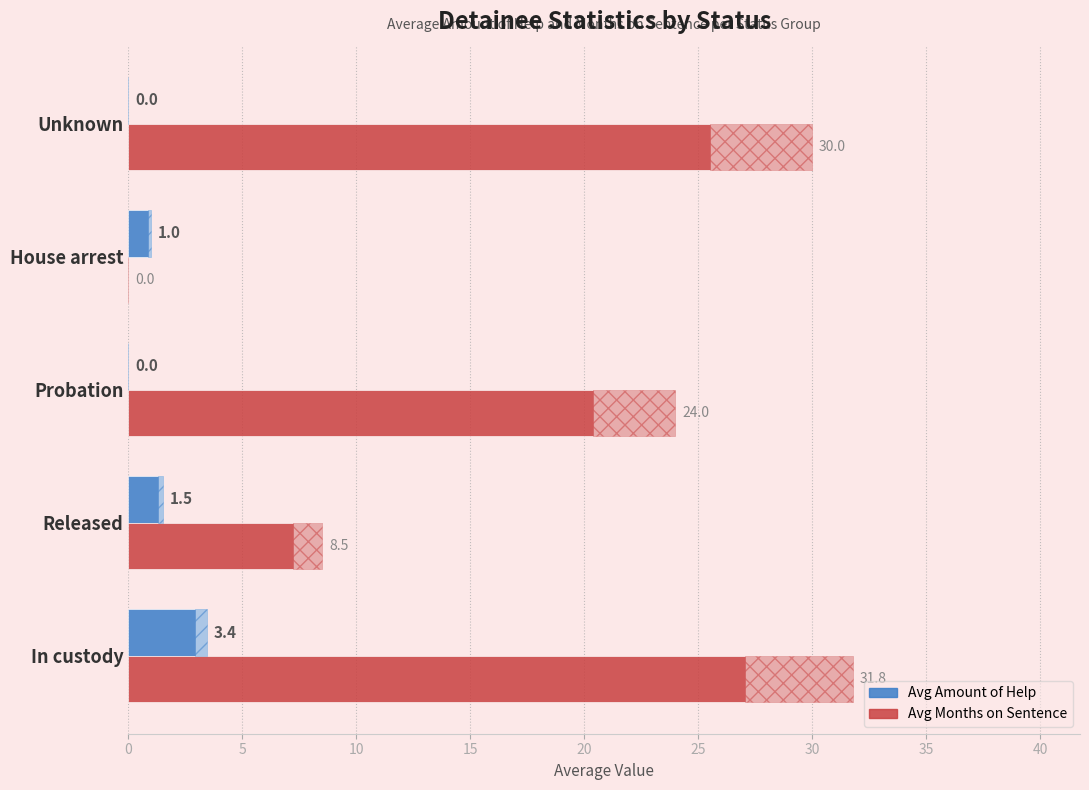

The Avg Amount of Help series shows 0.0 at Probation. True or false?

True